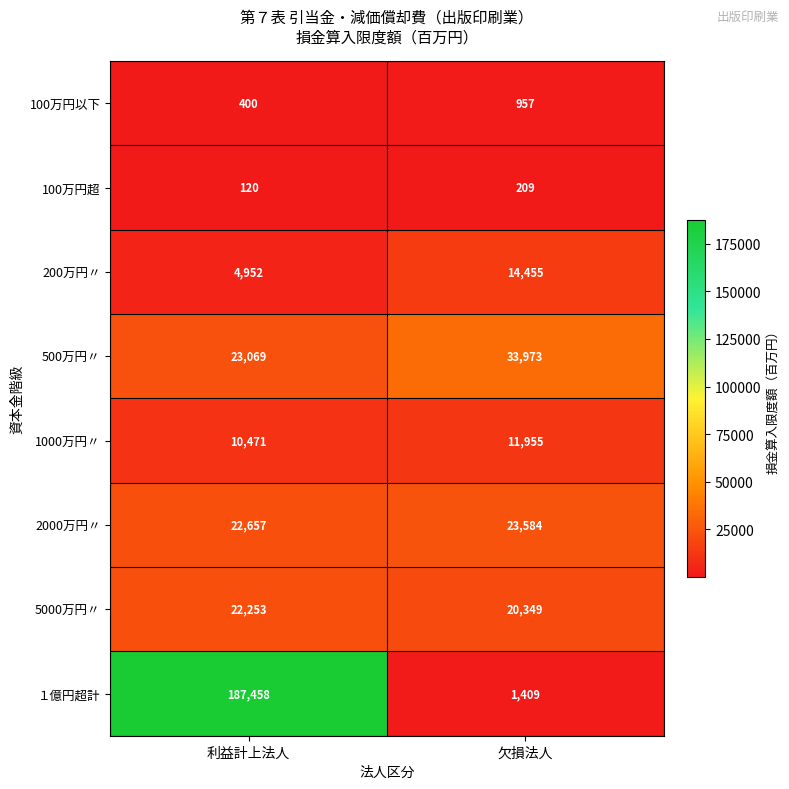

What is the total value across all series at 欠損法人?

106891